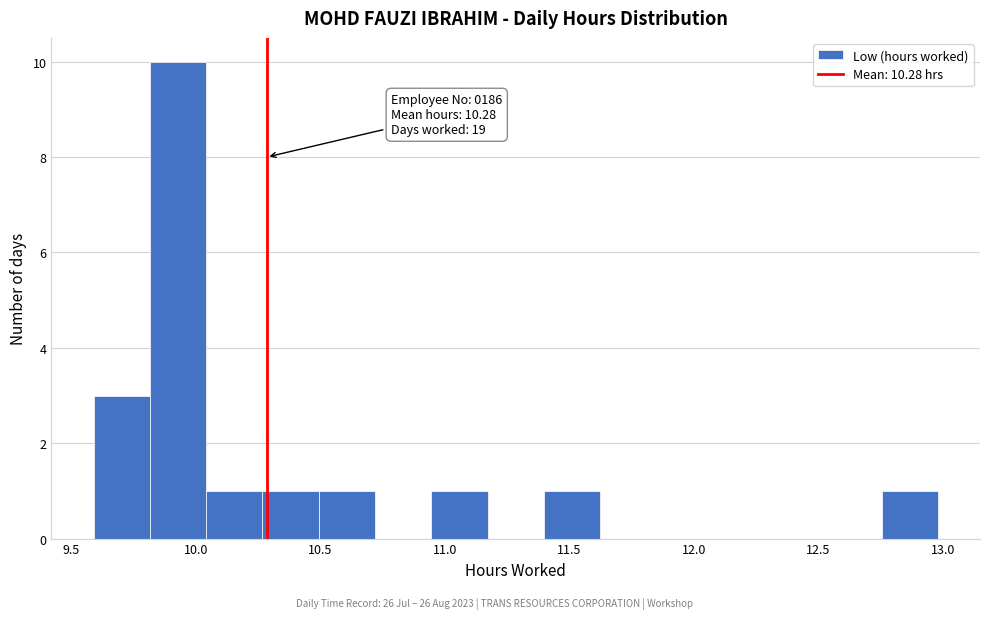

Which range on the x-axis has the tallest bar?

9.80 to 10.05